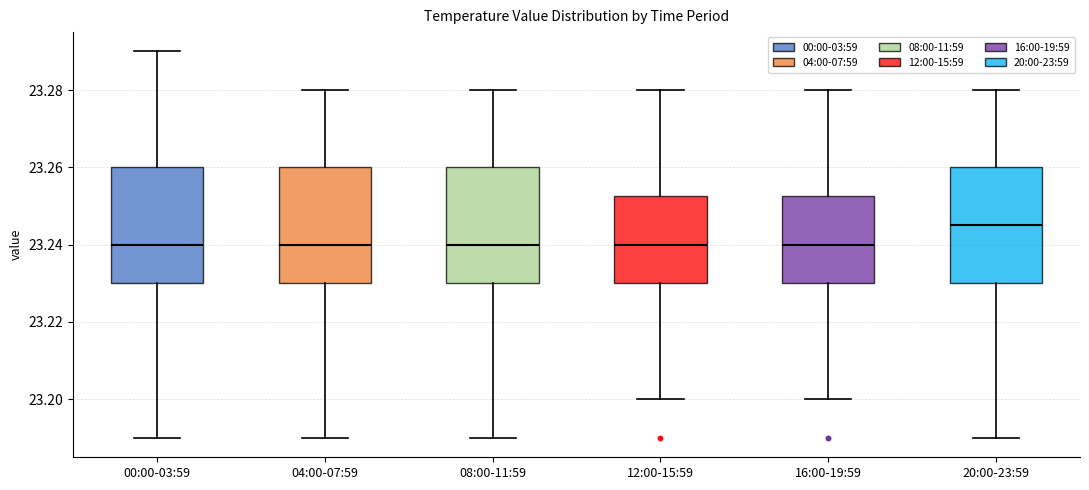

Reading left to right, transcribe this box plot: for each box, give where its median line is, the range the box spans, and where its two whiskers end, as read against the y-axis. The values are not printed on the chart, so give them approximately, as read against the axis.

00:00-03:59: median 23.240, box 23.230 to 23.260, whiskers 23.190 to 23.290
04:00-07:59: median 23.240, box 23.230 to 23.260, whiskers 23.190 to 23.280
08:00-11:59: median 23.240, box 23.230 to 23.260, whiskers 23.190 to 23.280
12:00-15:59: median 23.240, box 23.230 to 23.252, whiskers 23.200 to 23.280
16:00-19:59: median 23.240, box 23.230 to 23.252, whiskers 23.200 to 23.280
20:00-23:59: median 23.246, box 23.230 to 23.260, whiskers 23.190 to 23.280